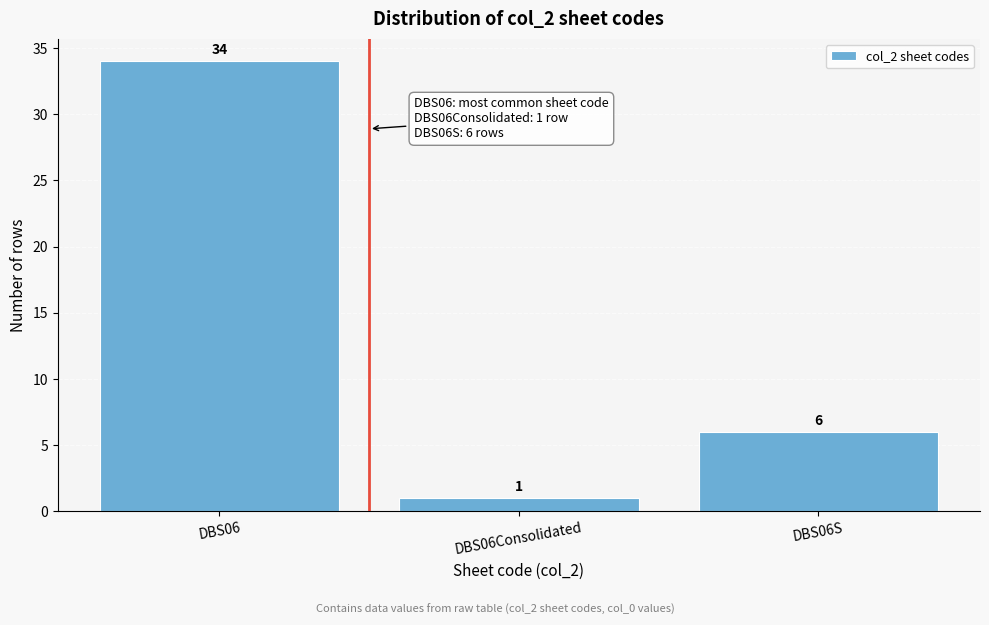

Reading left to right, what are all the values shown in this chart?

34	1	6